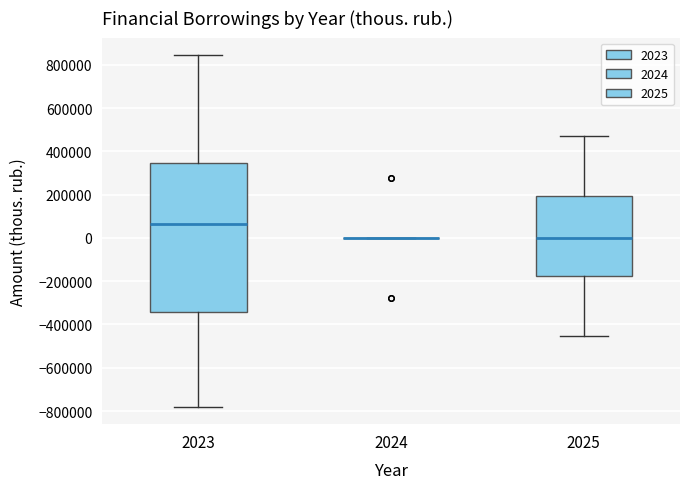

Which box is the tallest, from its lower edge to its upper edge?

2023